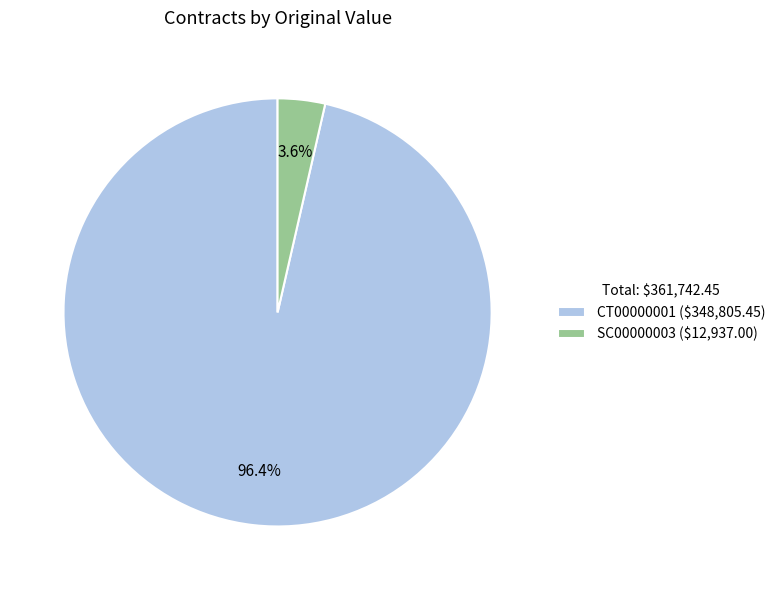

What is the total percentage of CT00000001 and SC00000003?

100.0%